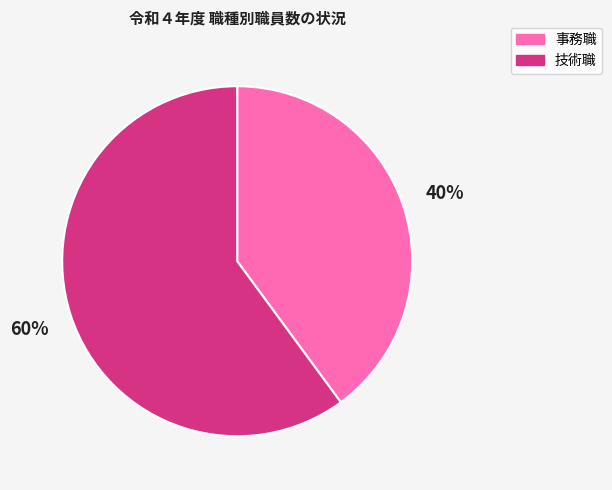

Rank the categories by value from lowest to highest.

事務職, 技術職